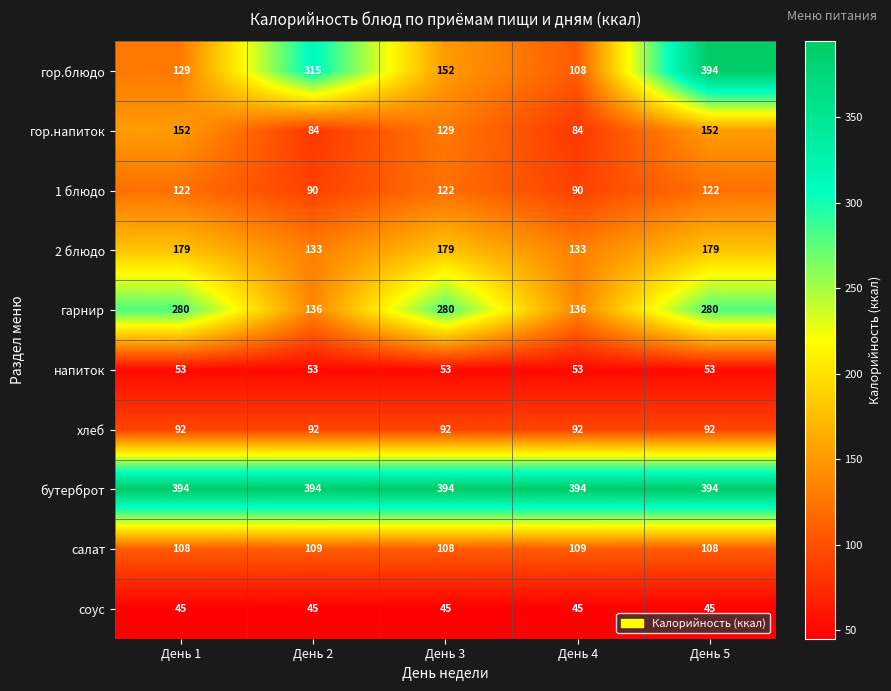

What is the spread (max minus min) of values at День 5?

349